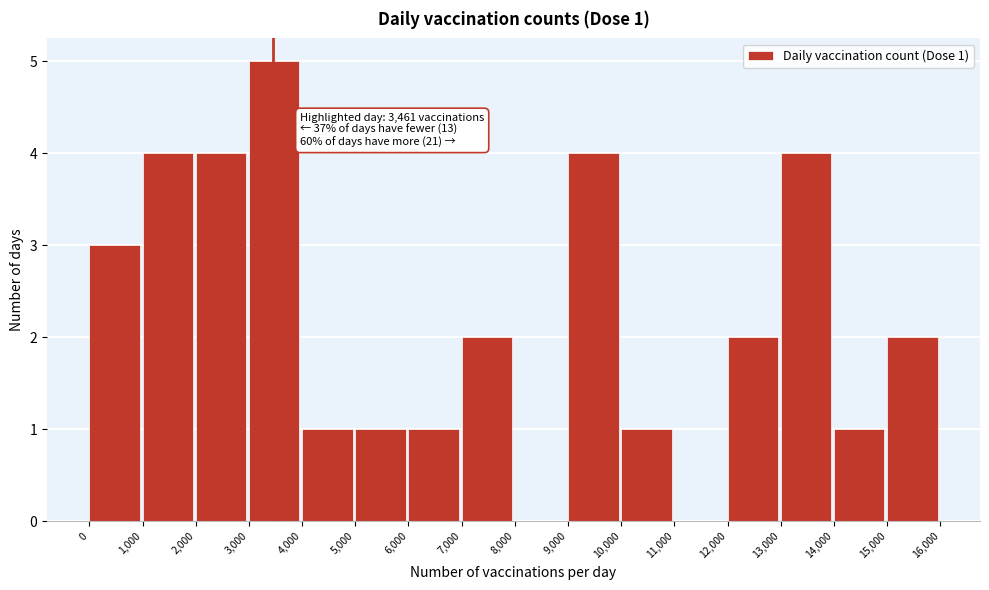

Over which range of the x-axis is the bar tallest?

3,000 to 4,000